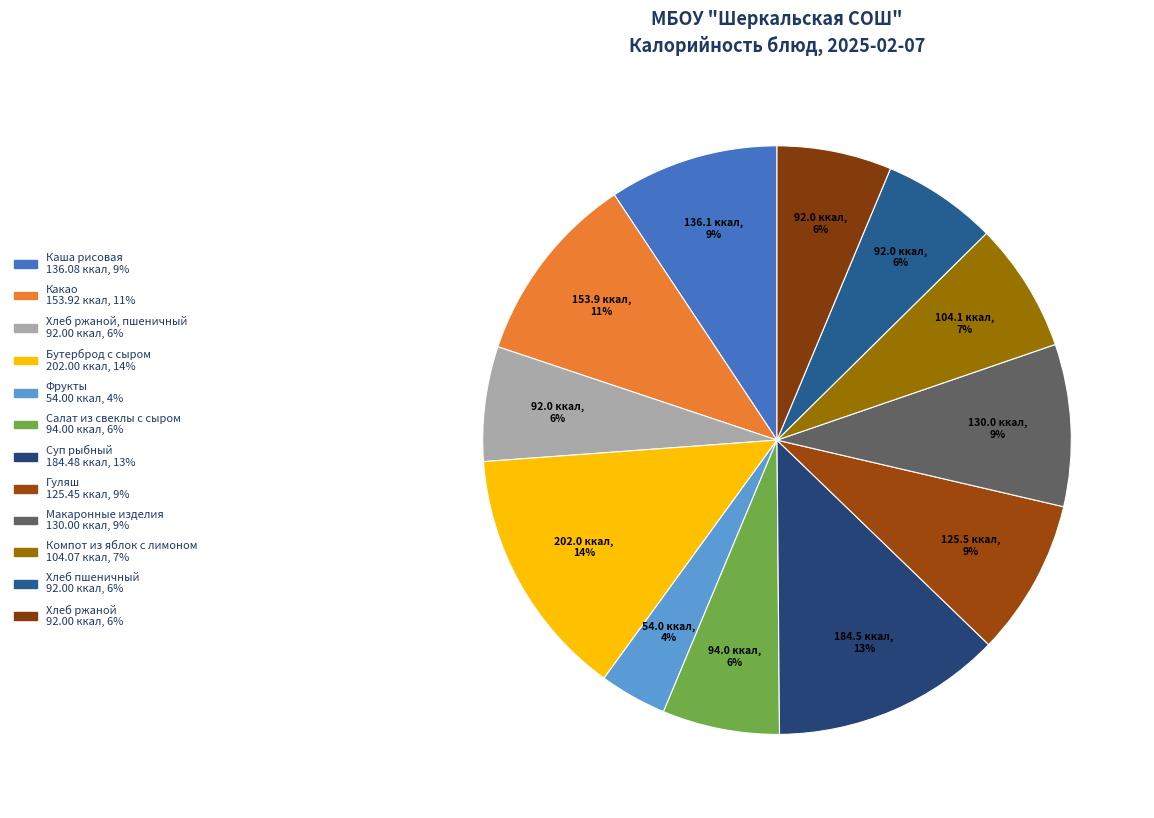

How many slices are in this pie chart?

12